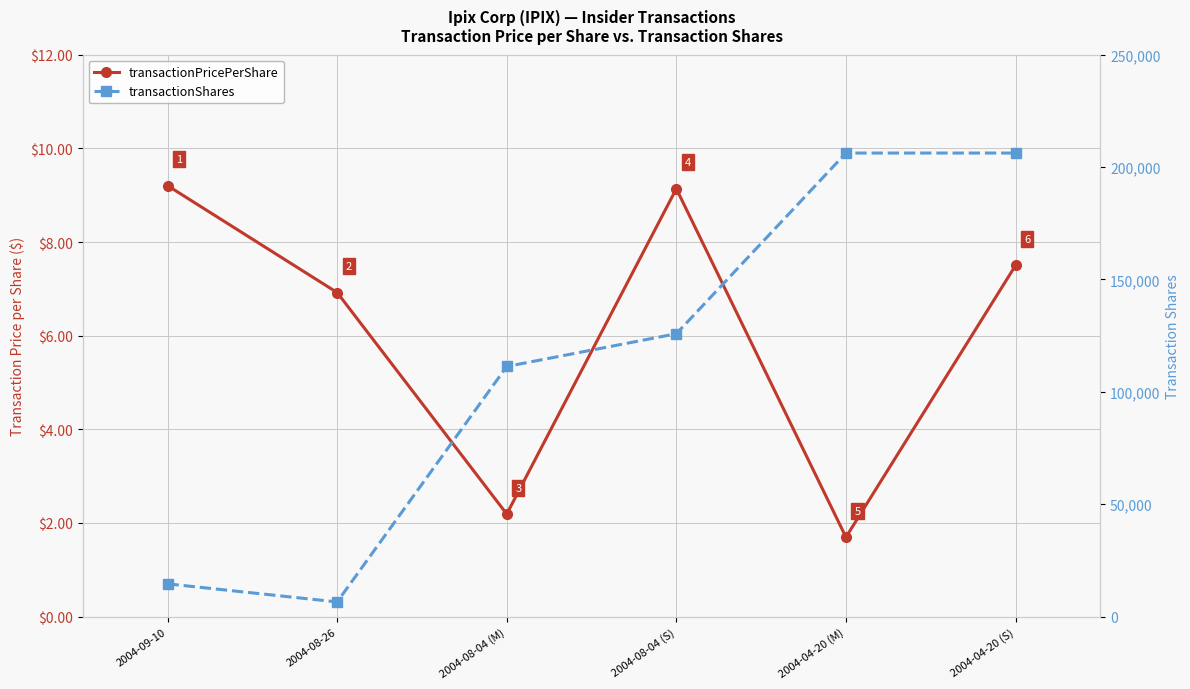

What is the difference between the maximum and second lowest values in the transactionPricePerShare series?

7.0